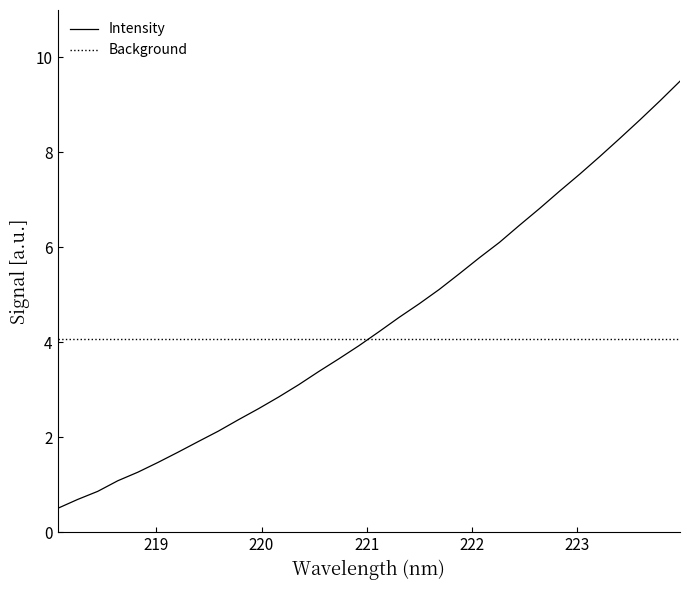

Rank the series by their maximum value, from highest to lowest.

Intensity, Background